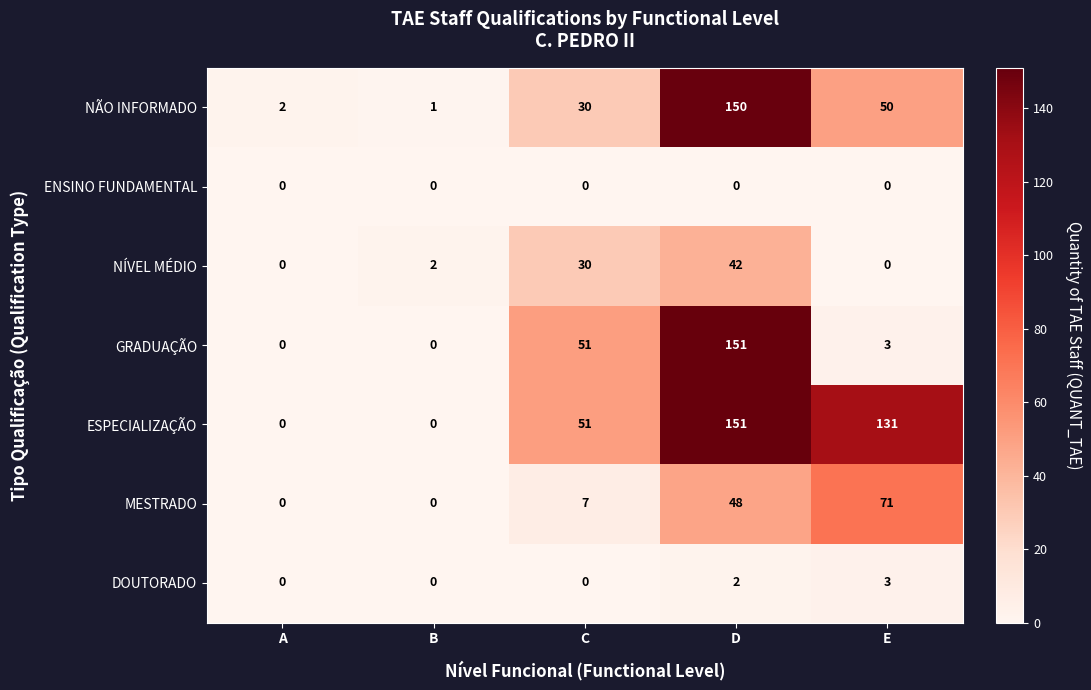

What value does the NÃO INFORMADO series have at C, to the nearest 10?

30